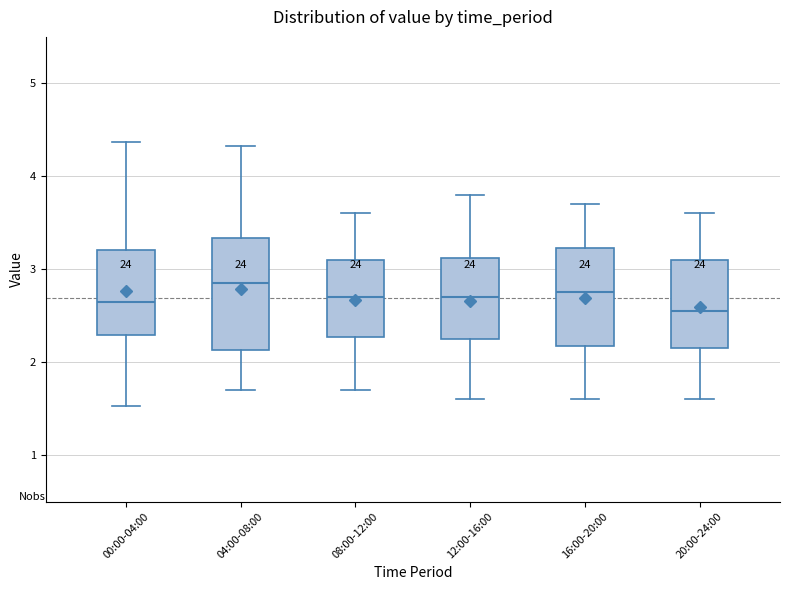

Comparing the boxes themselves (not the whiskers), which one is the tallest?

04:00-08:00